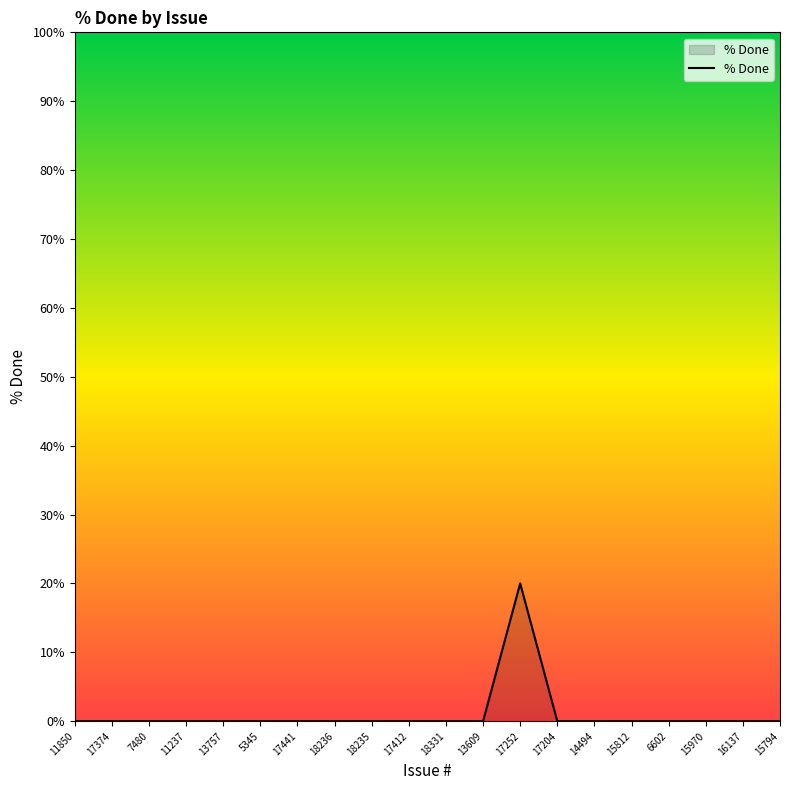

How many categories are shown in the chart?

20